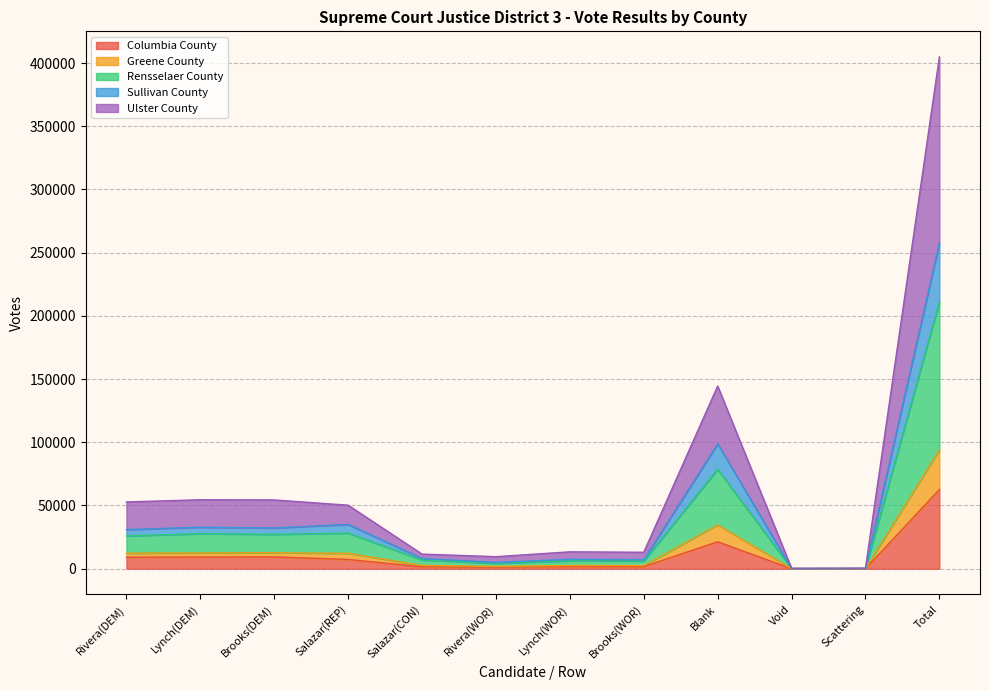

True or false: Sullivan County has more than 0 points higher than both neighbors.

True